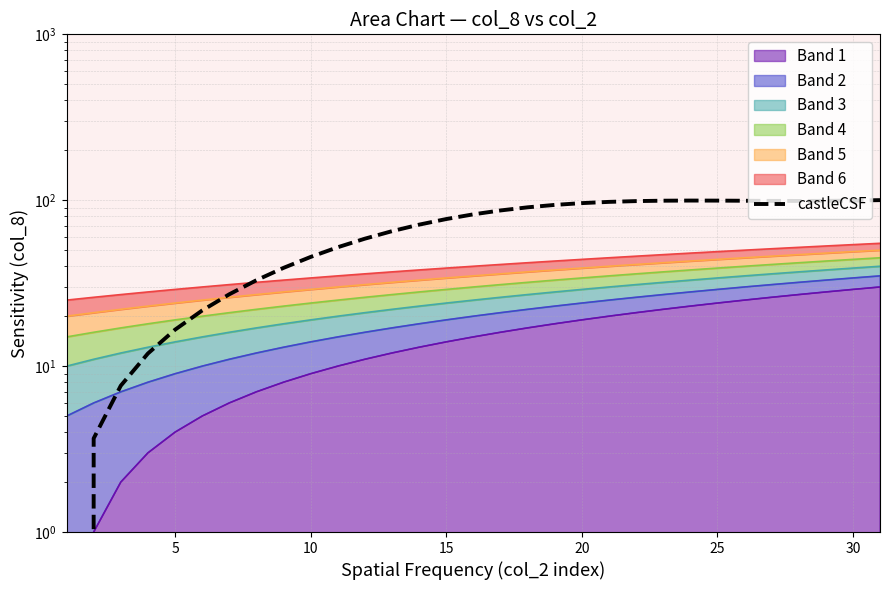

How many points are higher than both their immediate neighbors (excluding endpoints)?

1